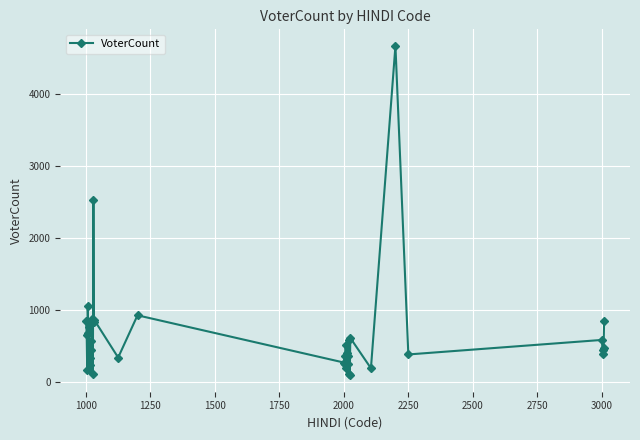

How many values are below 451?

20